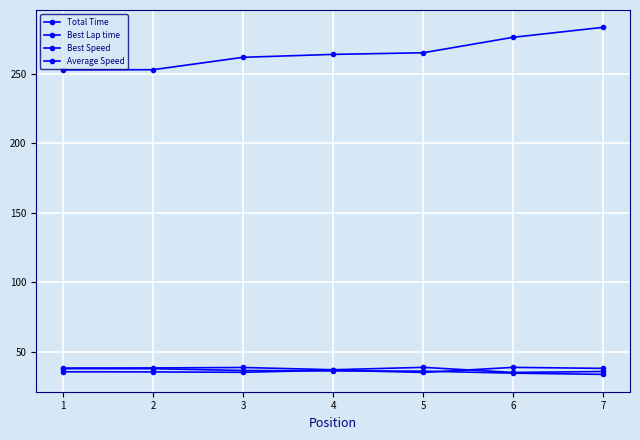

How many lines are shown in the chart?

4